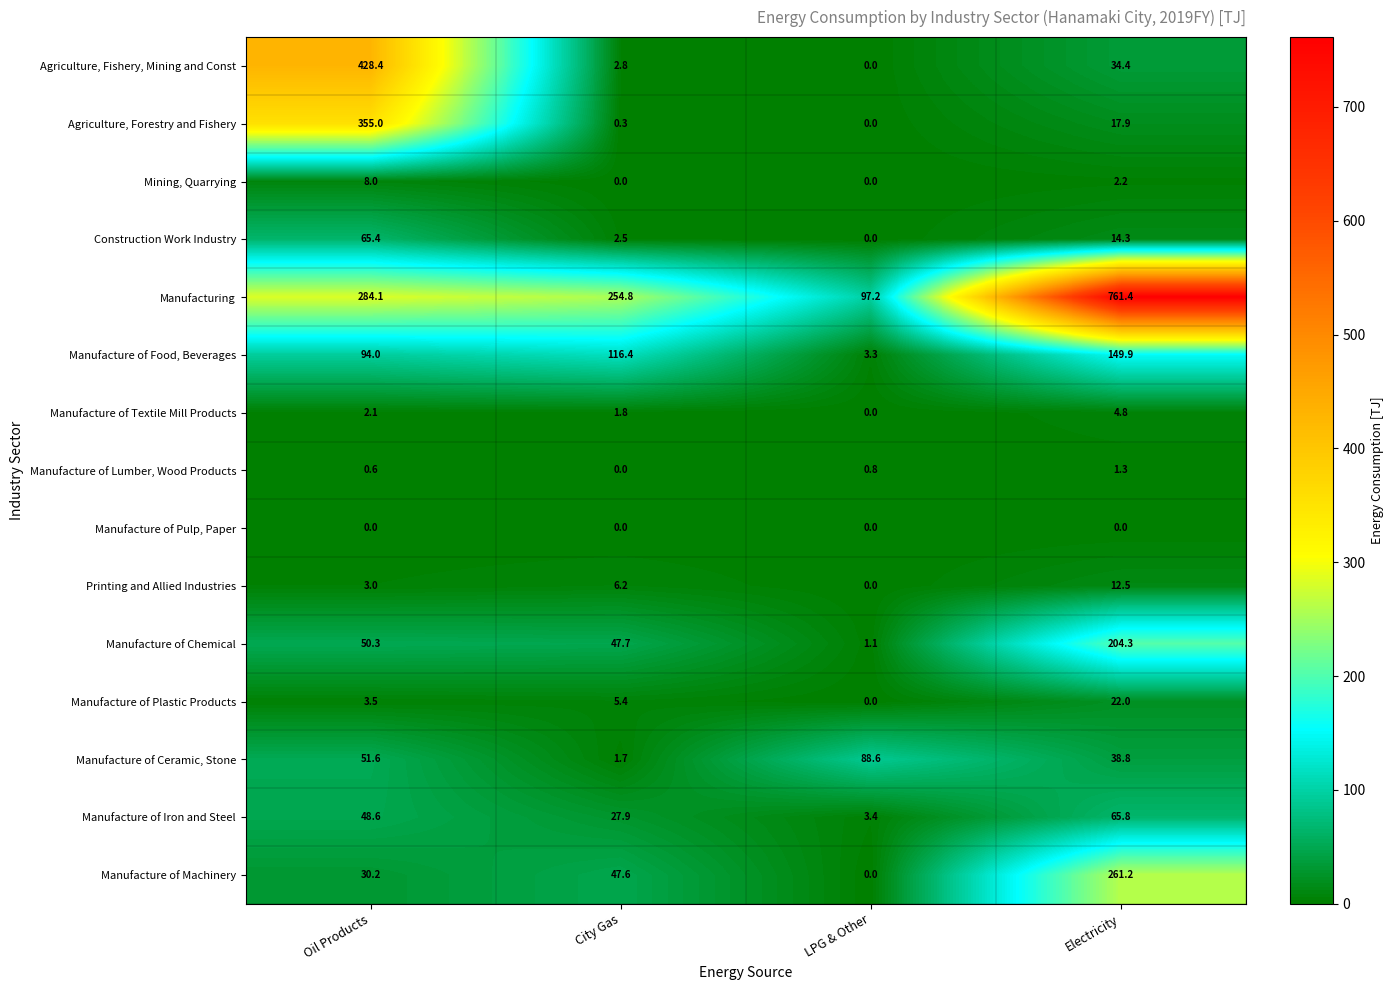

What is the difference between the highest and lowest values at Electricity?

761.4